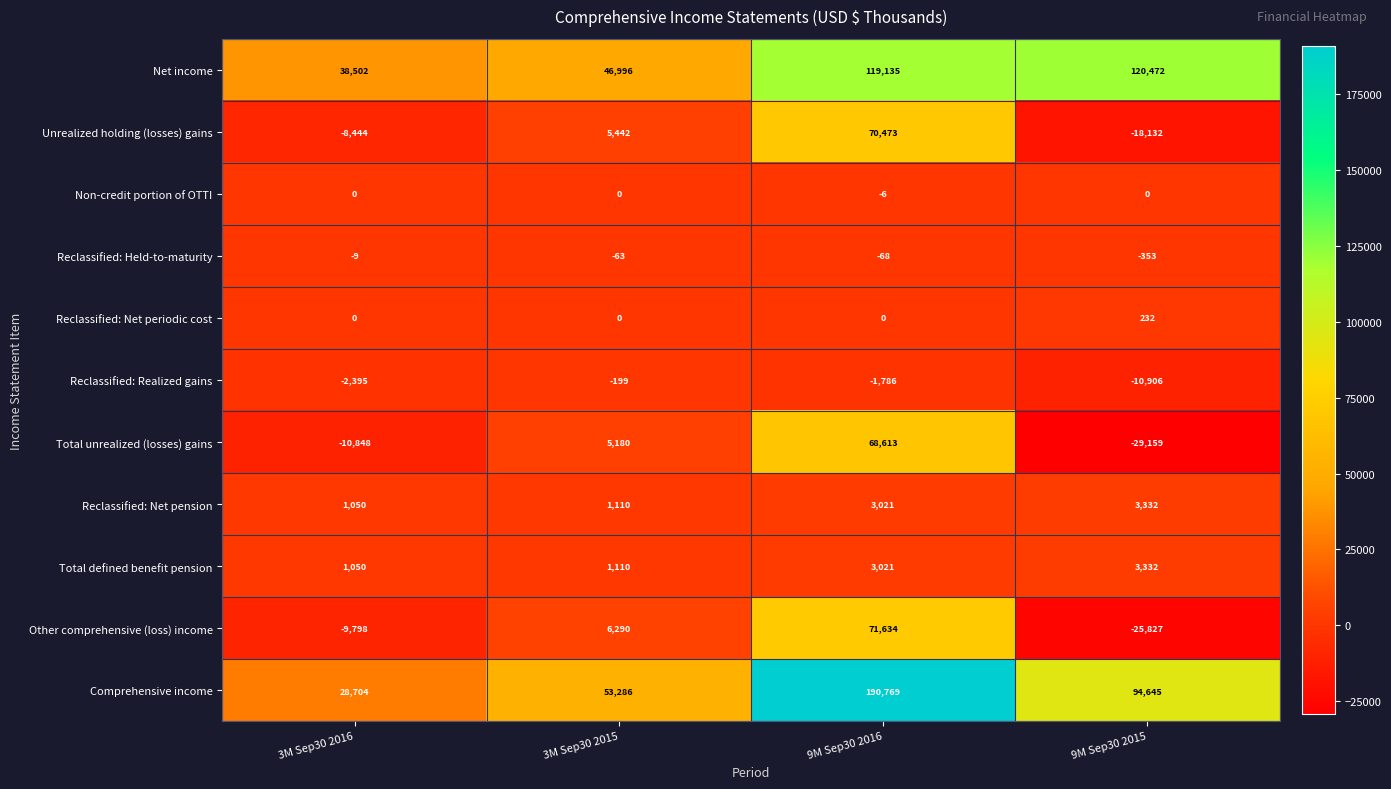

What is the minimum value shown in the chart?

-29159